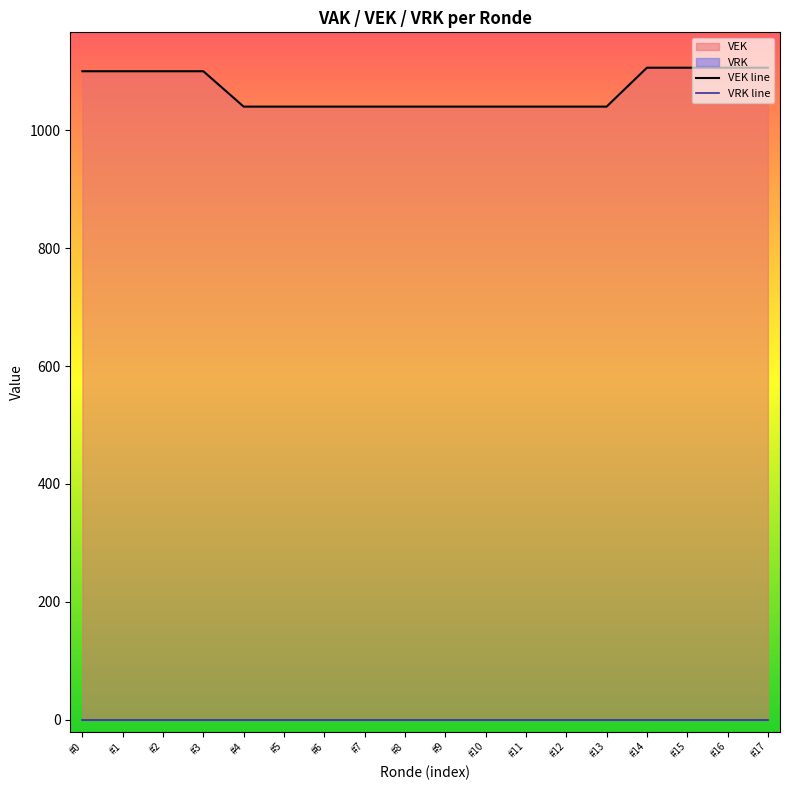

Which label corresponds to the largest value in the chart?

#14